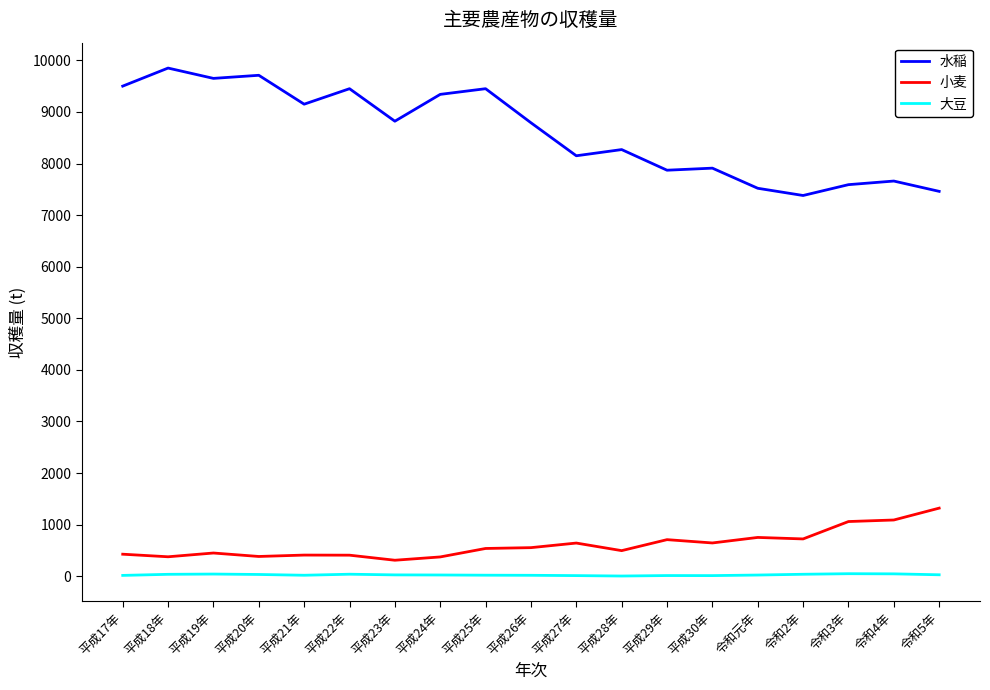

Which series has the widest spread of values?

水稲